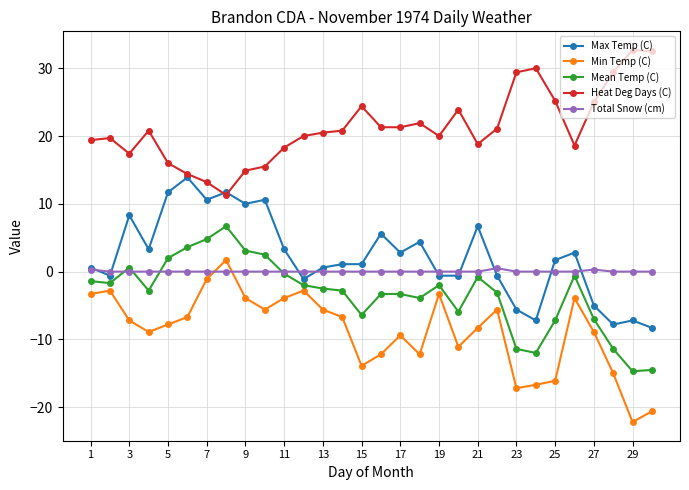

Which series has the largest total across all categories?

Heat Deg Days (C)